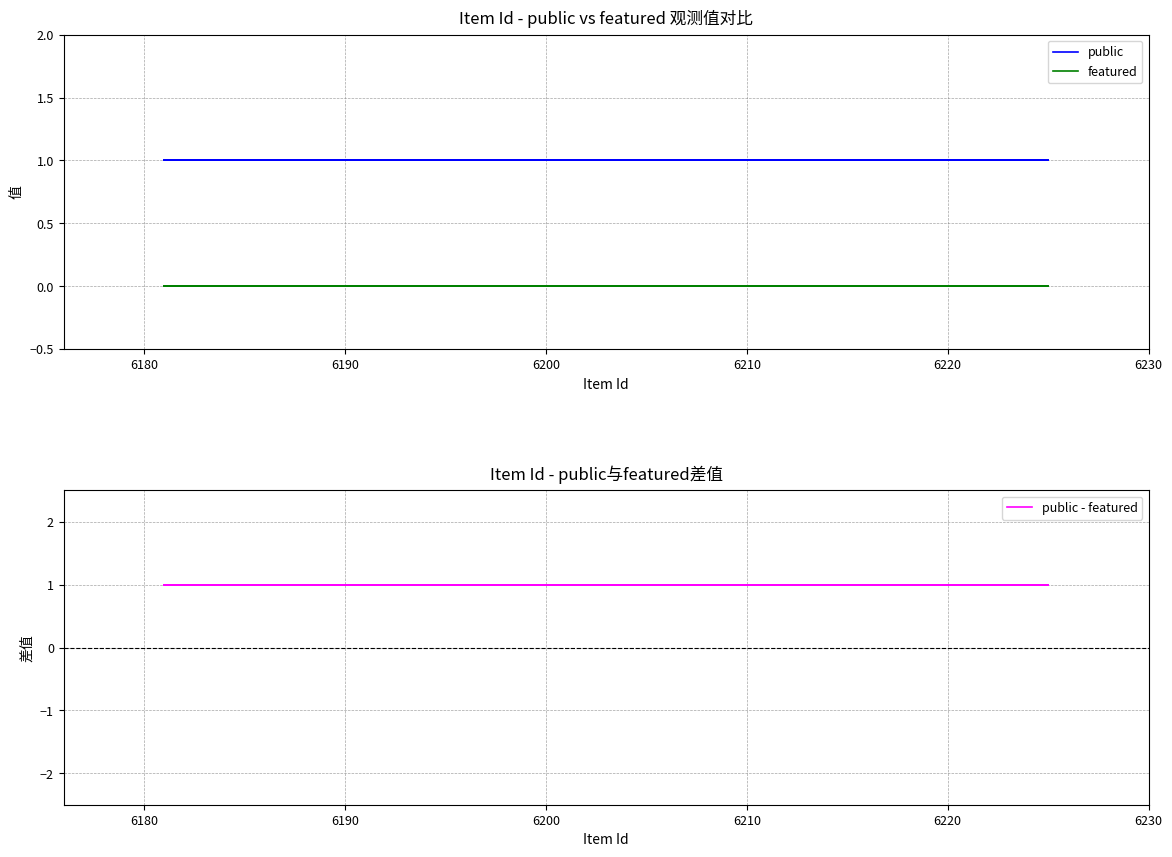

True or false: public - featured and featured cross at least once.

False